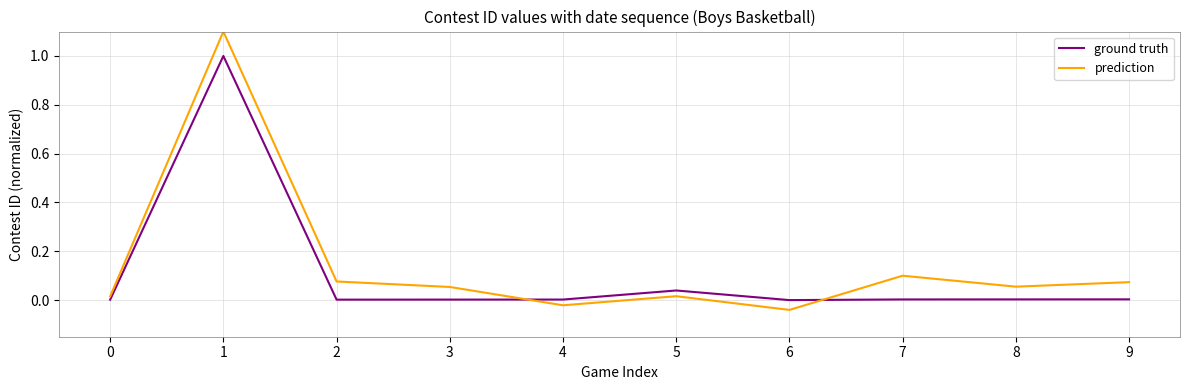

How many categories are shown in the chart?

10